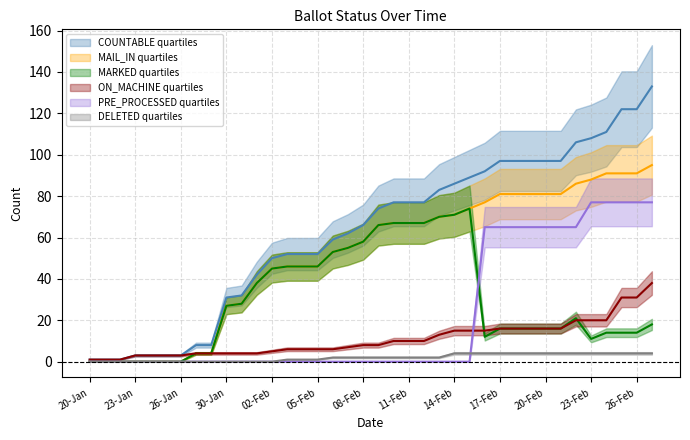

Which series has the largest range (max minus min)?

COUNTABLE